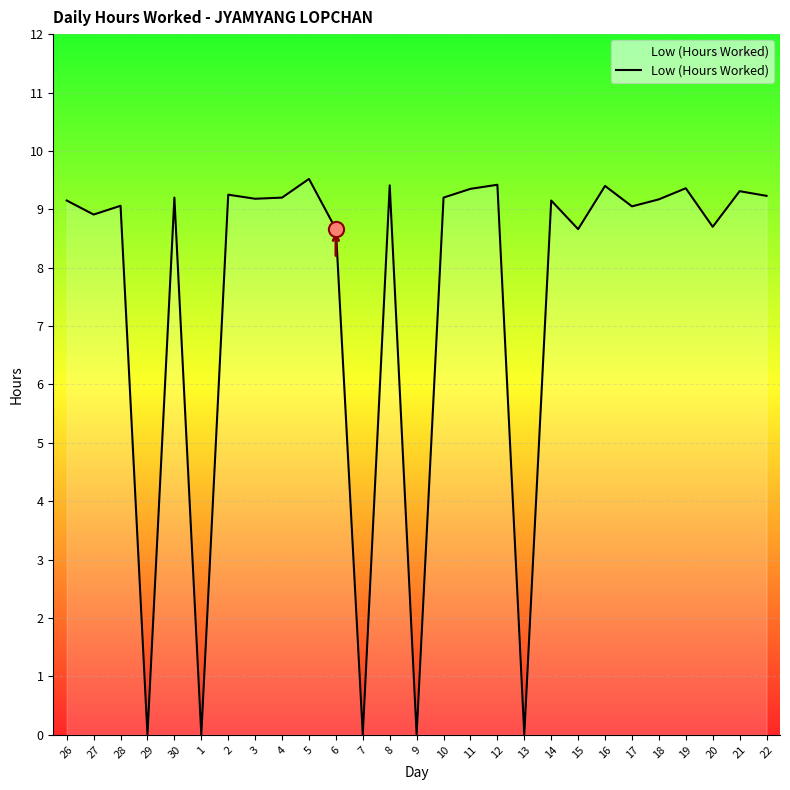

Approximately how many times larger is the value at 2 compared to 4?

1.0